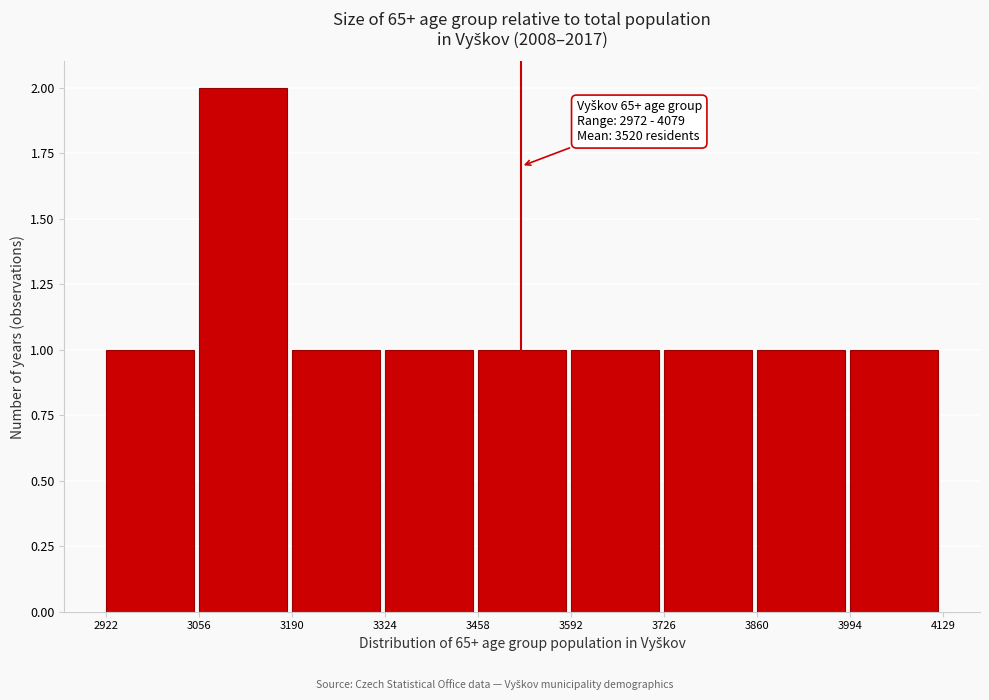

Over which range of the x-axis is the bar tallest?

3056 to 3190